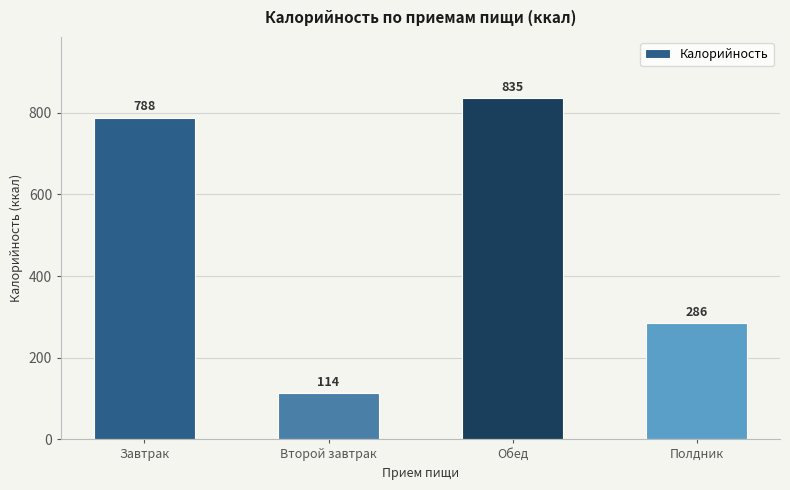

What is the average value?

506